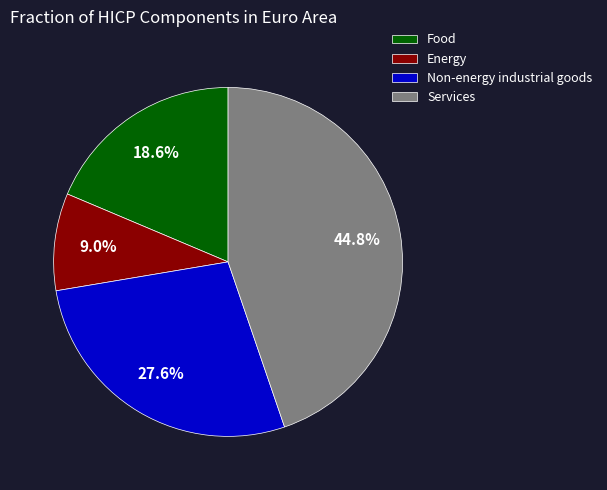

The Services slice represents 54% of the pie. True or false?

False